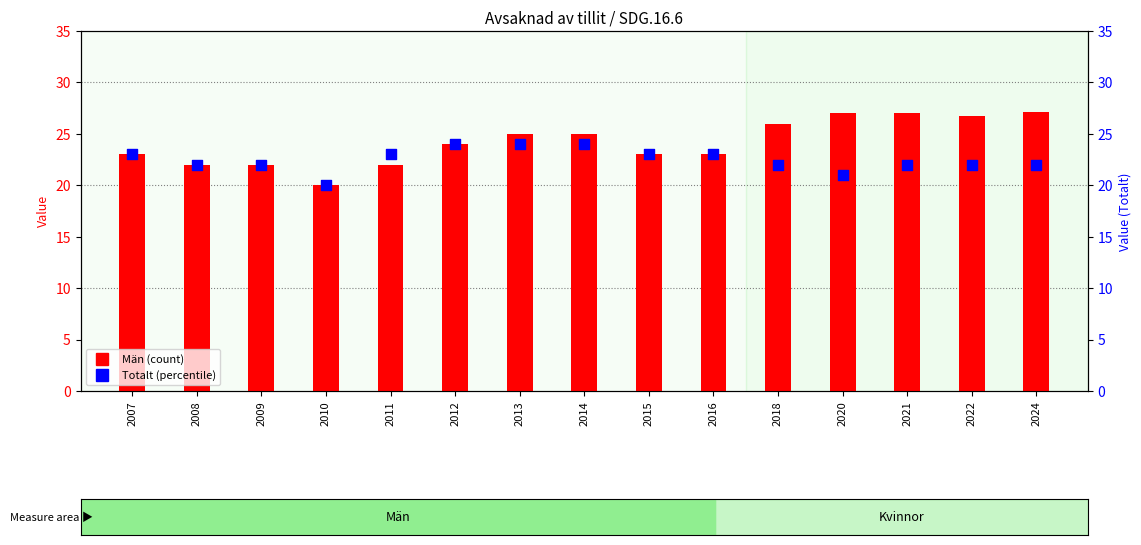

What is the total value across all series at 2024?

49.1